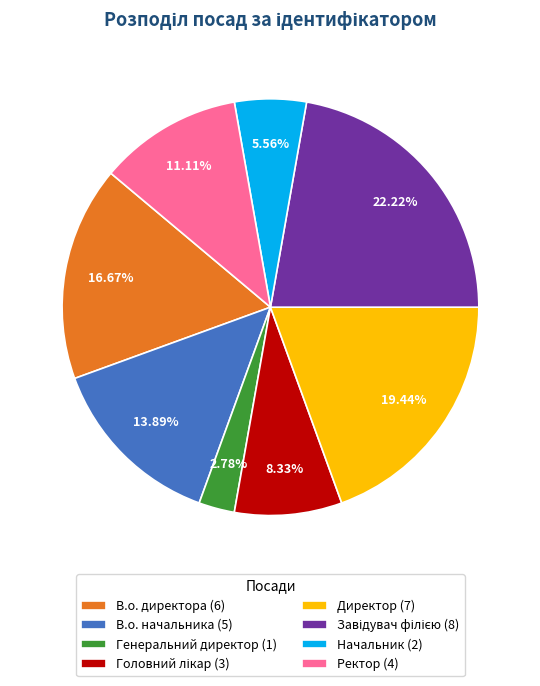

Is it true that Ректор is 11% of the pie?

True